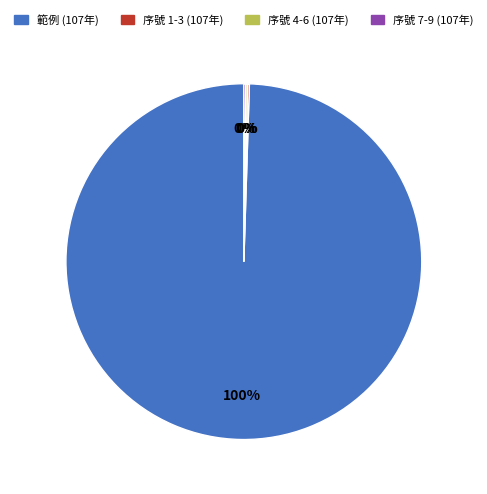

Does any single category account for the majority?

Yes